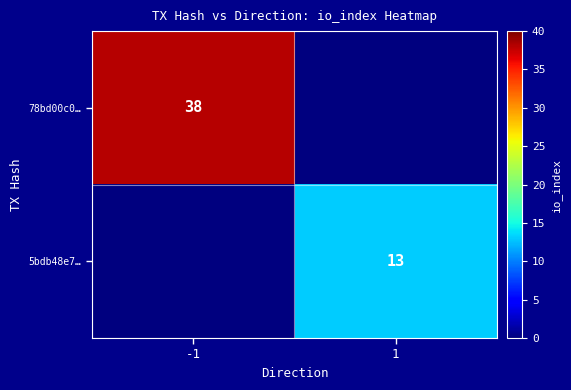

What is the difference between the highest and lowest values at 1?

13